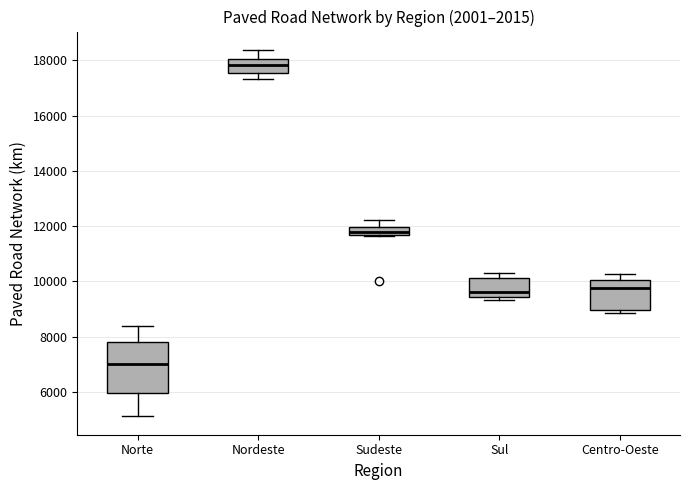

Which box has the lowest median line?

Norte